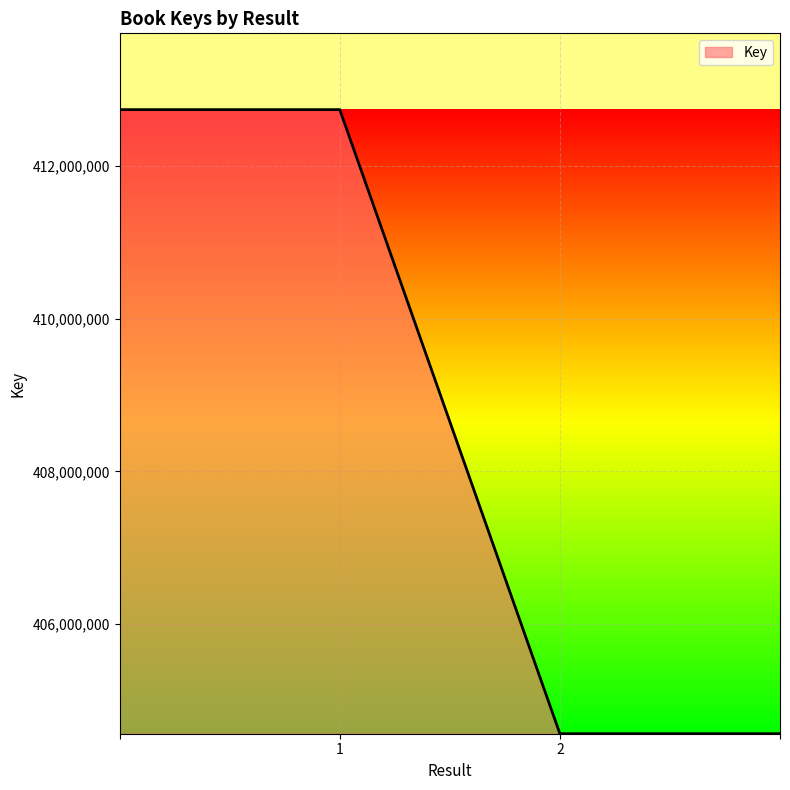

What is the minimum value shown in the chart?

404562595